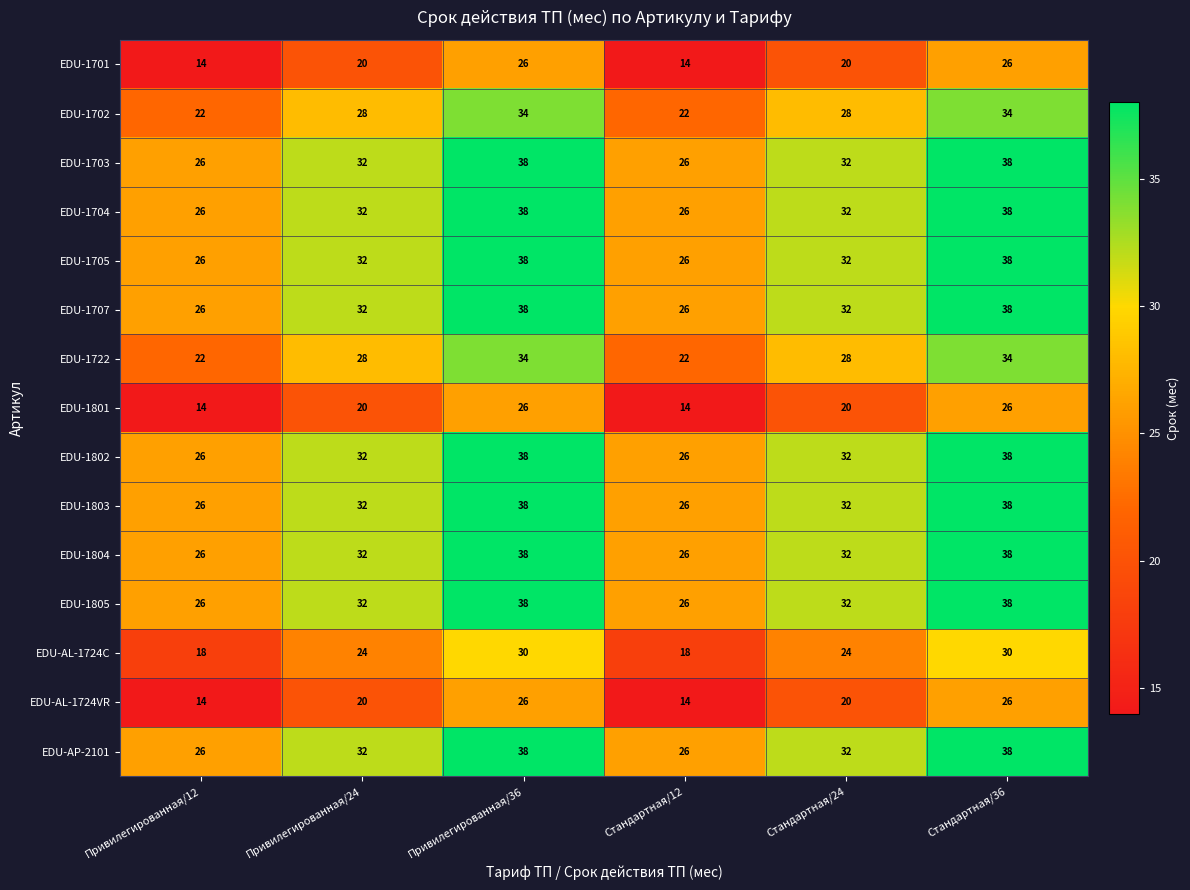

What is the difference between the highest and lowest values at Стандартная/36?

12